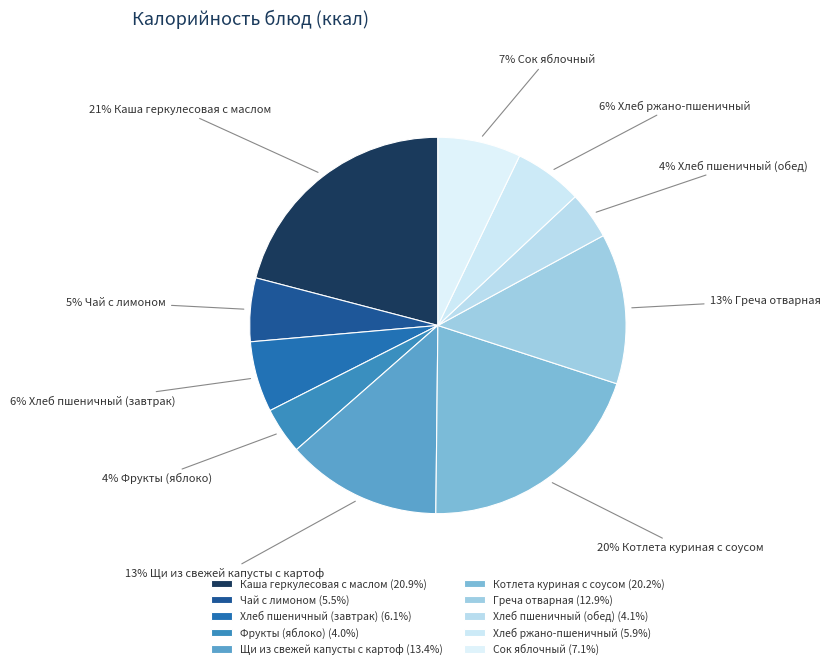

Which slice is the largest?

Каша геркулесовая с маслом